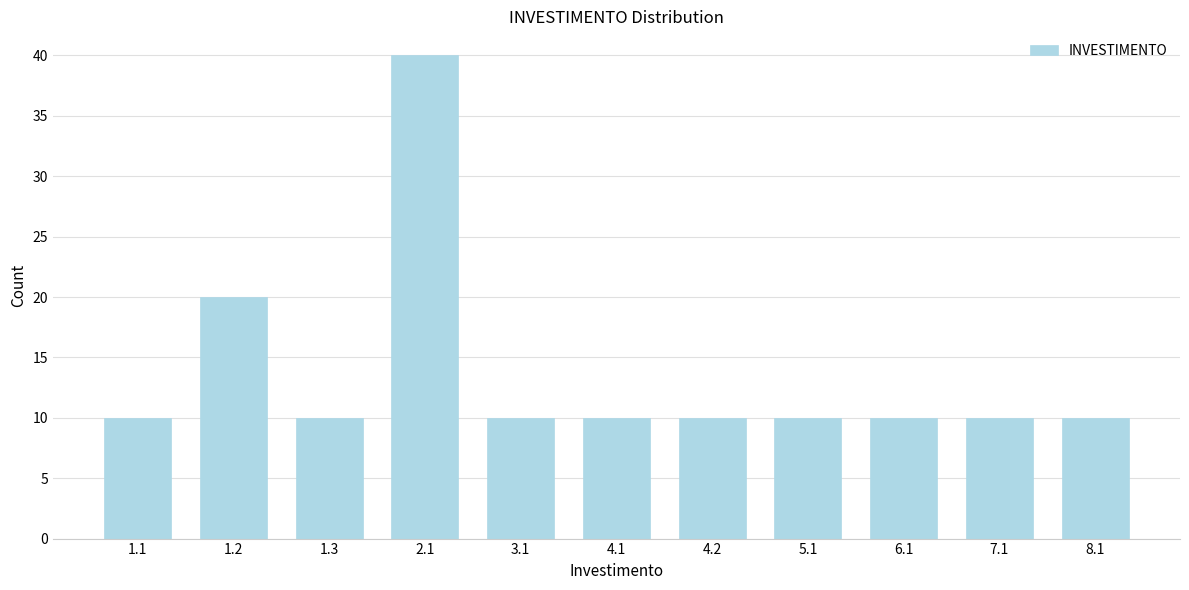

Reading left to right, list all the values displayed in this chart.

1.1=10	1.2=20	1.3=10	2.1=40	3.1=10	4.1=10	4.2=10	5.1=10	6.1=10	7.1=10	8.1=10